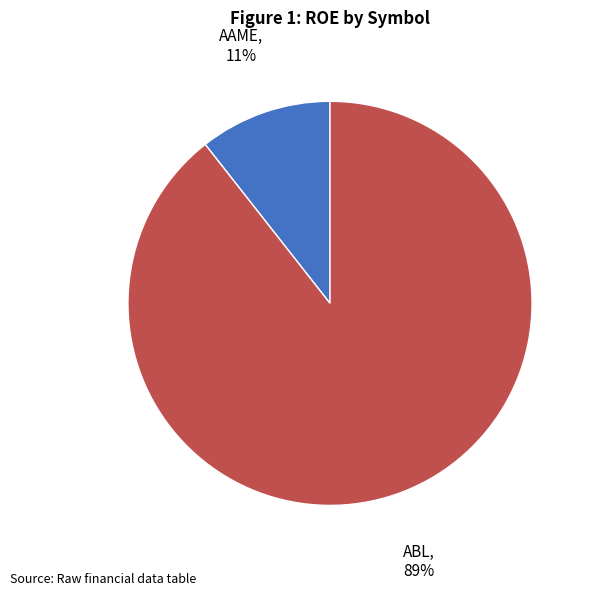

Rank the categories by value from highest to lowest.

ABL, AAME